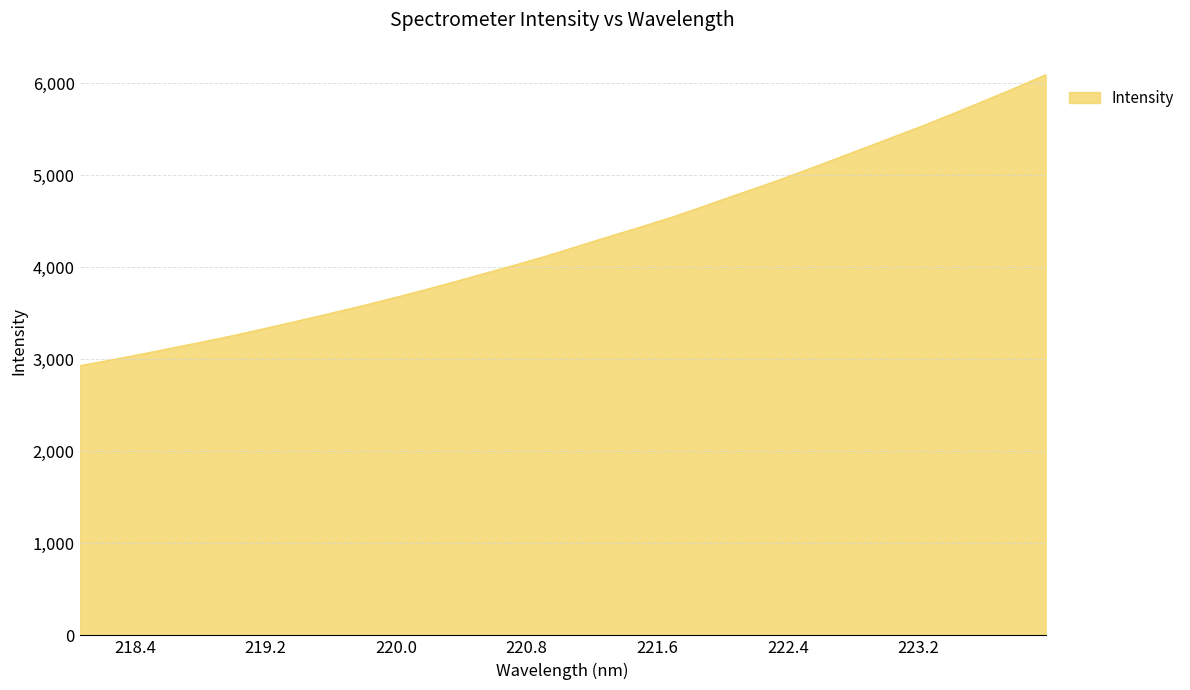

What is the difference between the second highest and minimum values?

3017.2